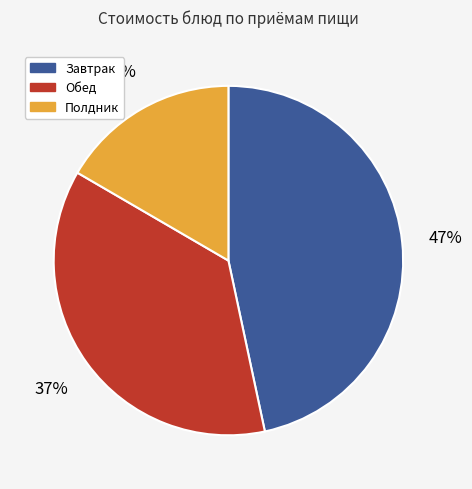

Does Полдник account for over 50% of the chart?

No